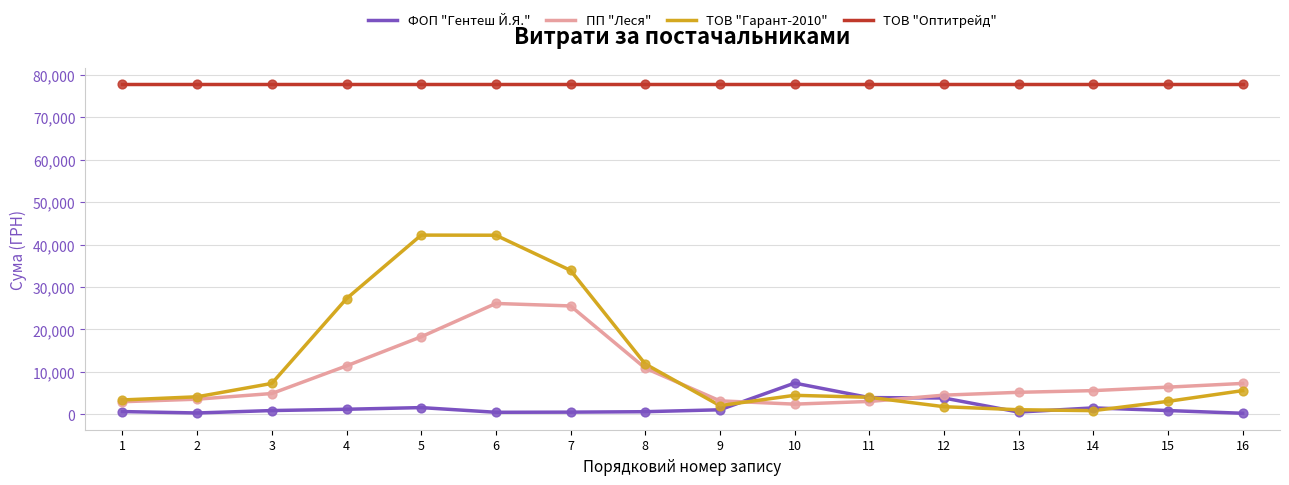

Which series has the largest total across all categories?

ТОВ "Оптитрейд"